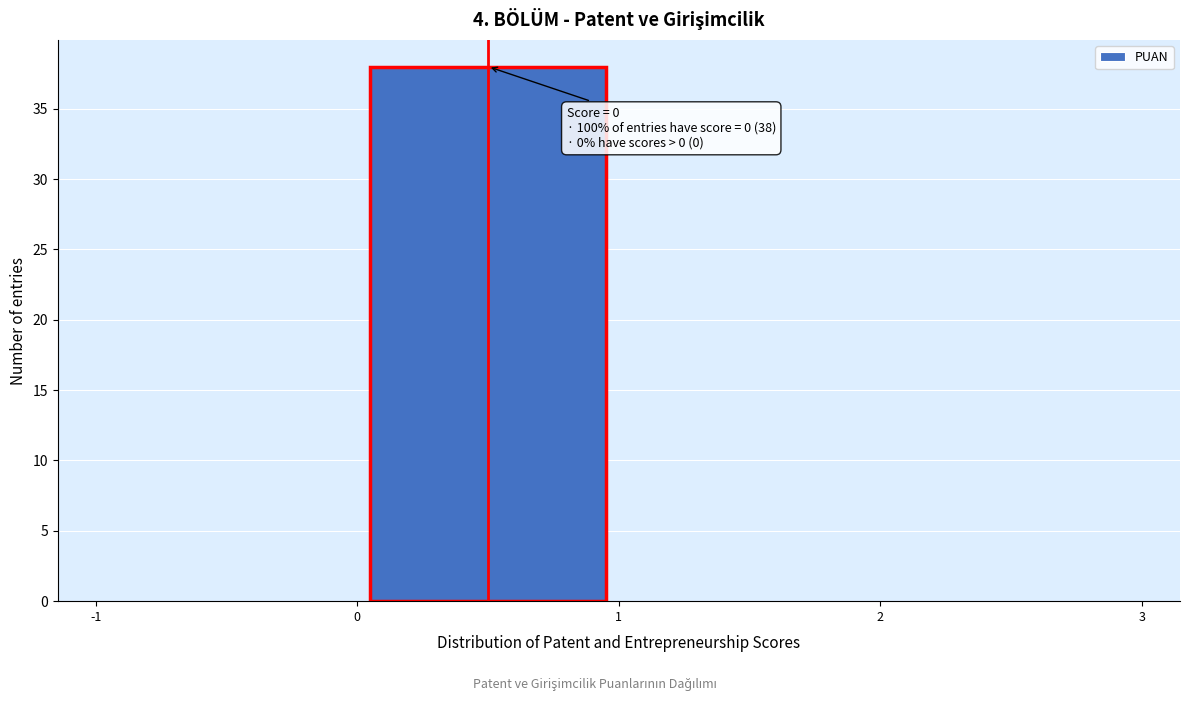

Which range on the x-axis has the tallest bar?

0 to 1